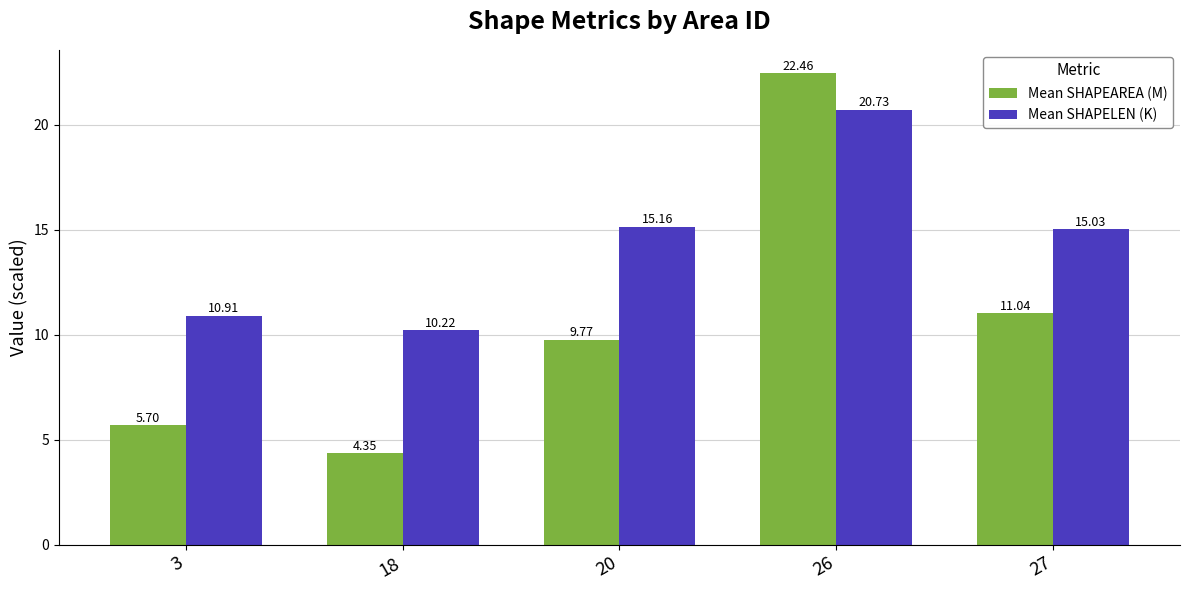

What is the maximum value shown in the chart?

22.5